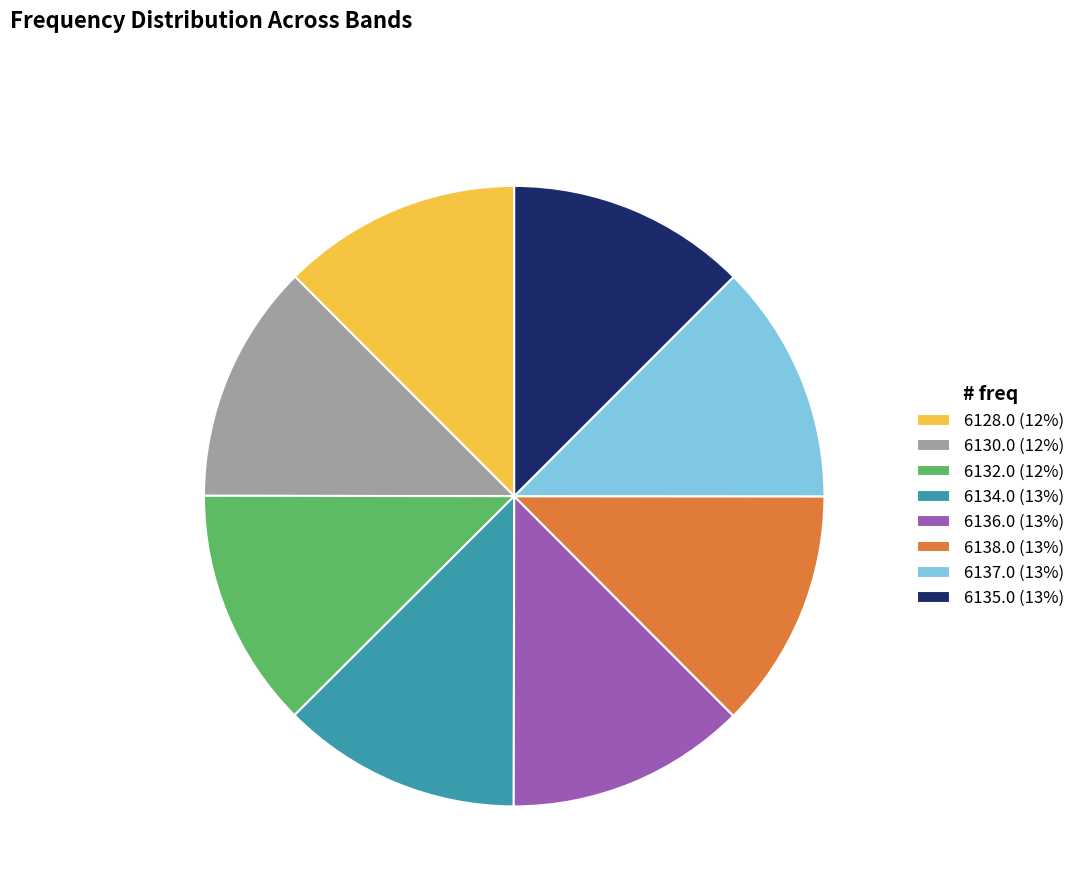

Approximately how many times larger is the value at 6130.0 (12%) compared to 6135.0 (13%)?

1.0